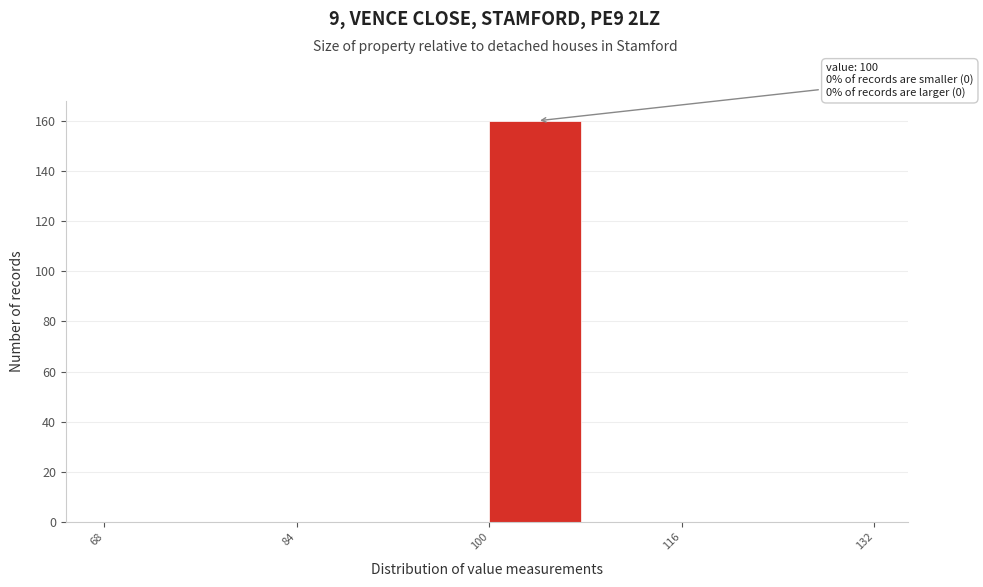

Which range on the x-axis has the tallest bar?

100 to 108